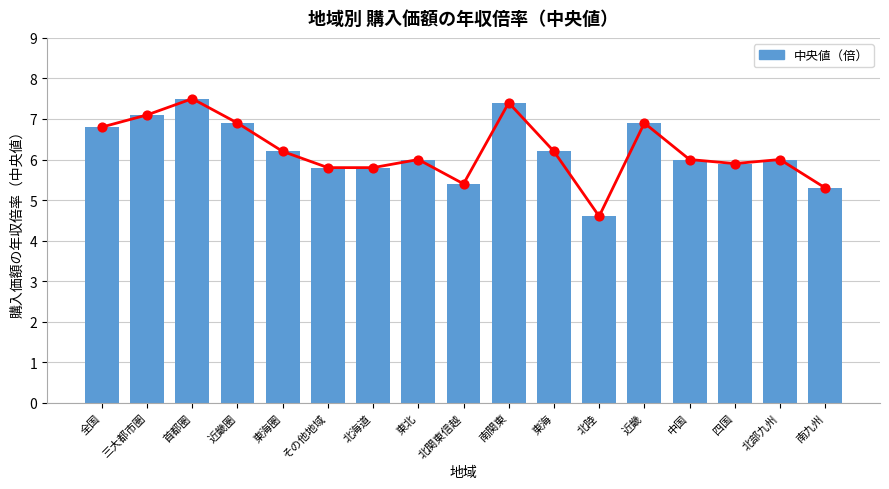

Which has a higher value, 三大都市圏 or 東海?

三大都市圏